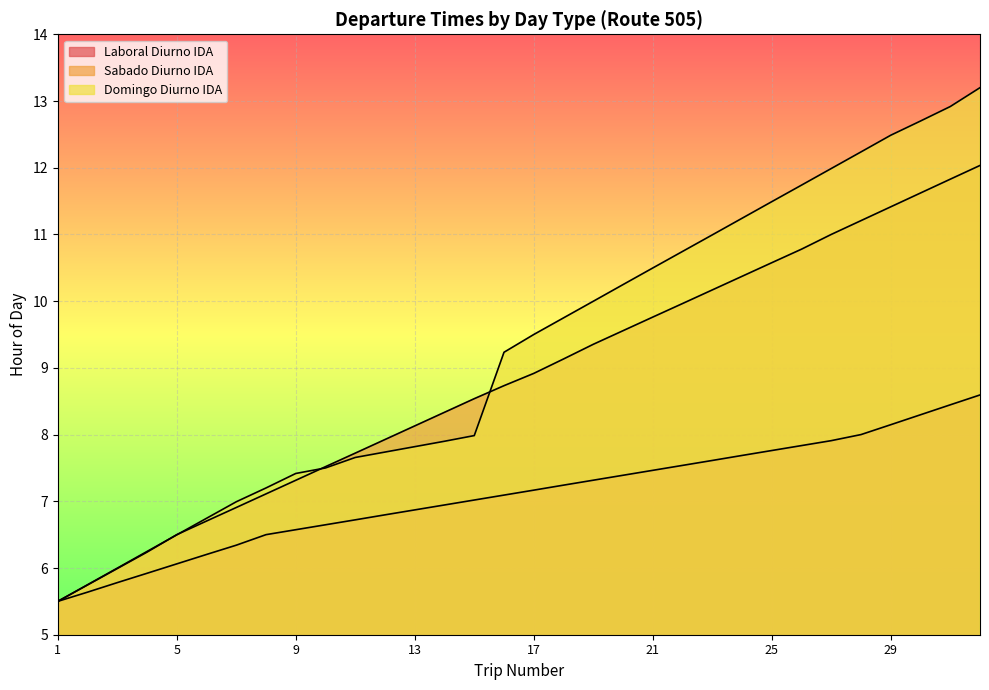

How many values in the Laboral Diurno IDA series are below 7?

14